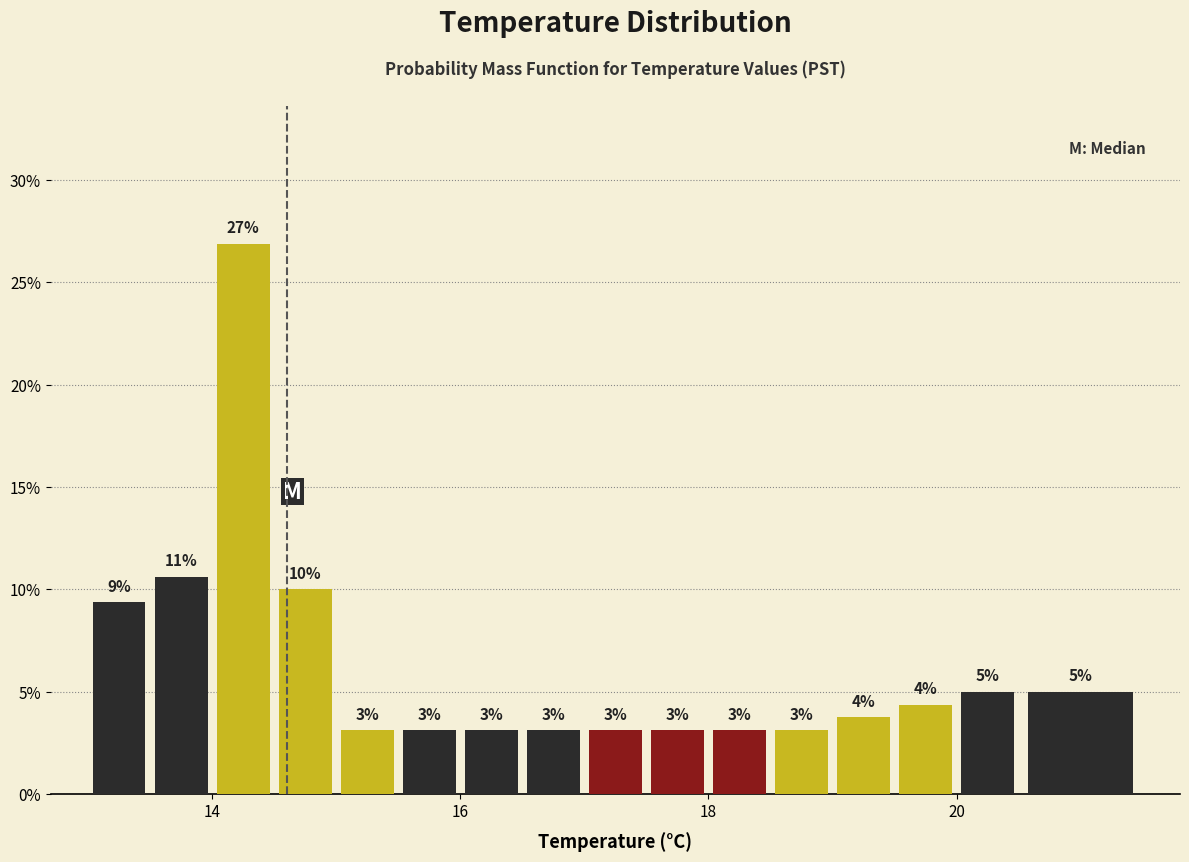

Around what value on the x-axis is the tallest bar? Give the approximate position of its centre, as read against the axis.

14.2